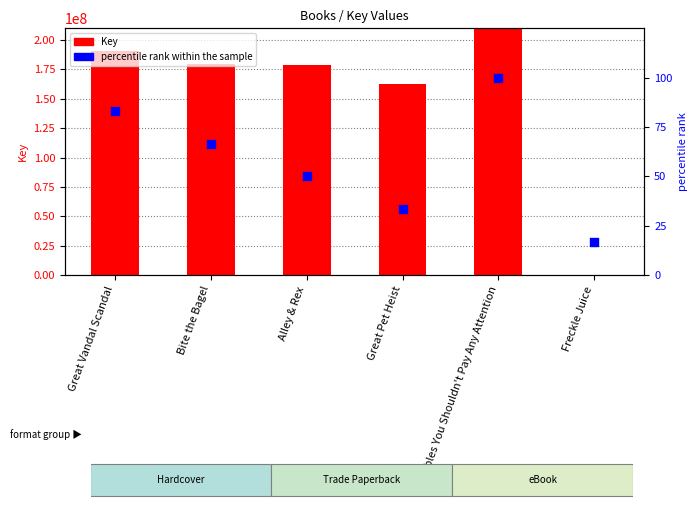

Which series reaches the minimum Y coordinate?

percentile rank within the sample